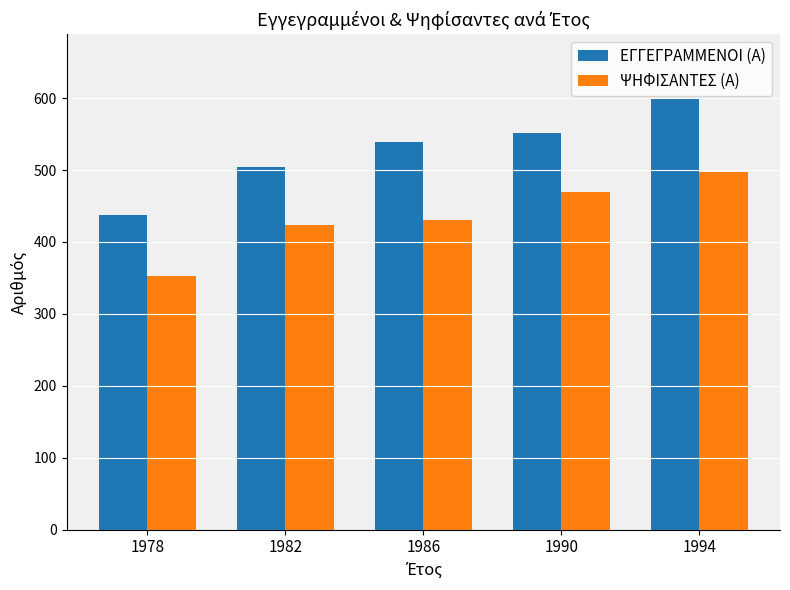

How many distinct data groups are displayed?

2